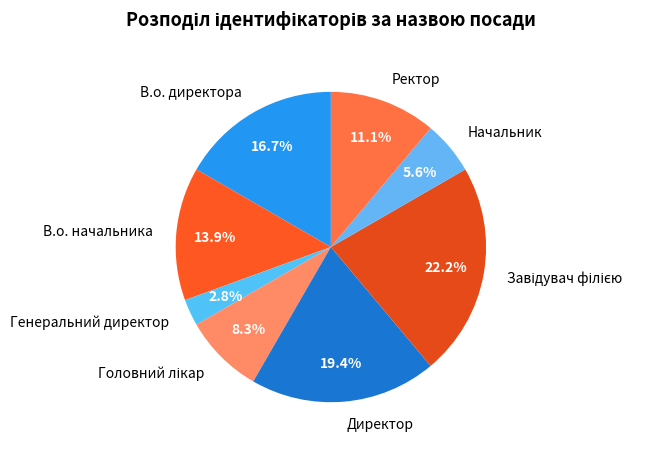

Between Начальник and В.о. директора, which is larger?

В.о. директора